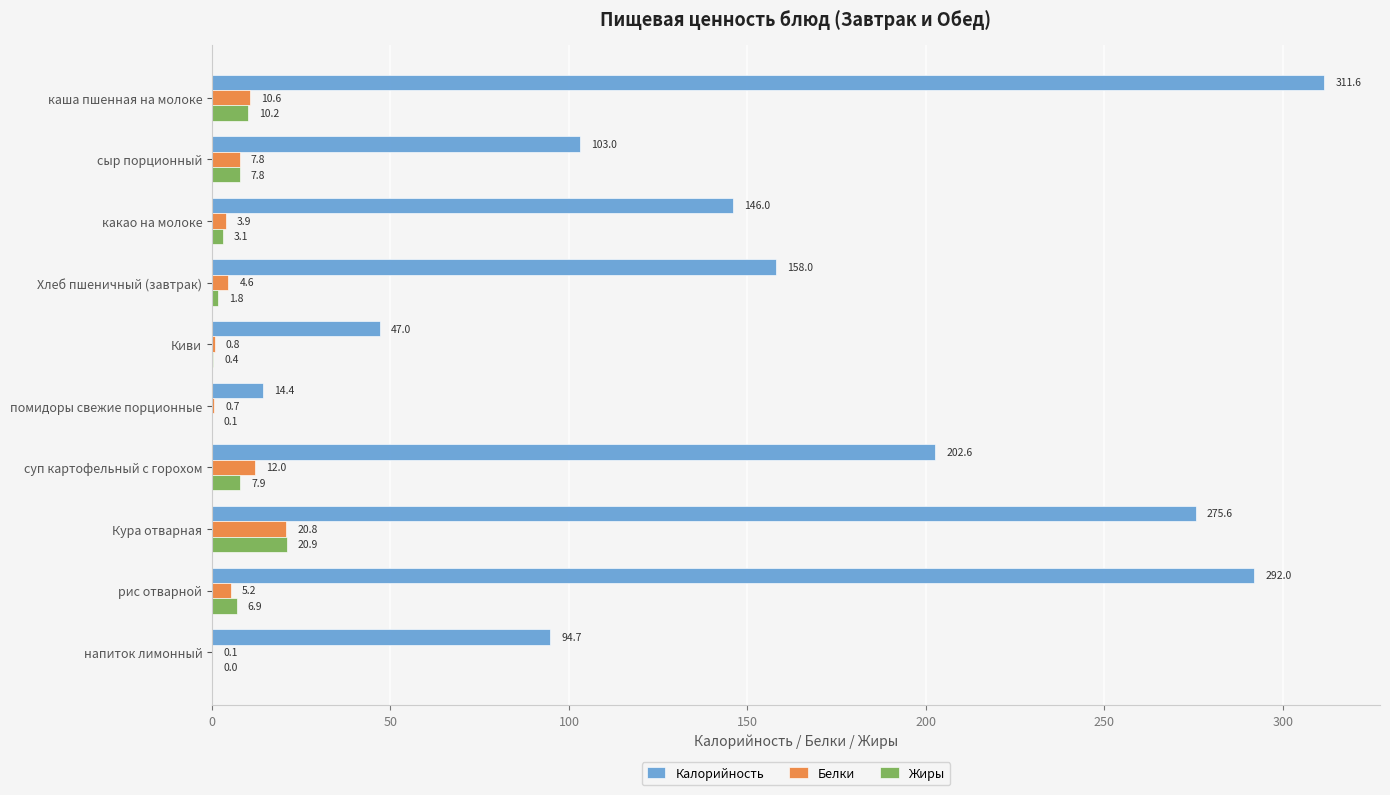

What is the greatest value displayed?

311.6